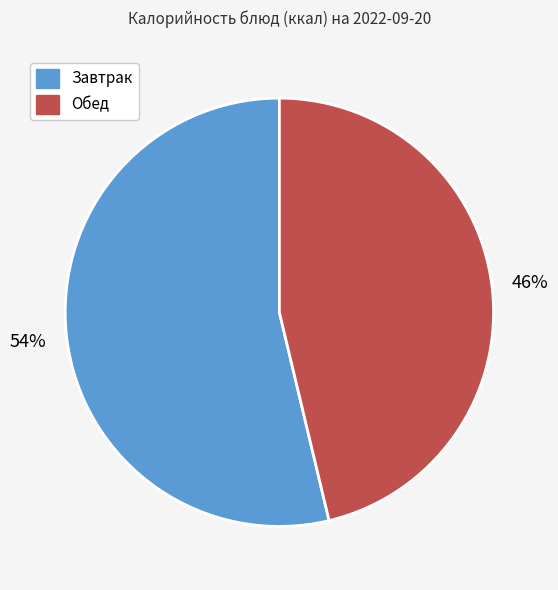

Is there any slice that represents more than half of the pie?

Yes